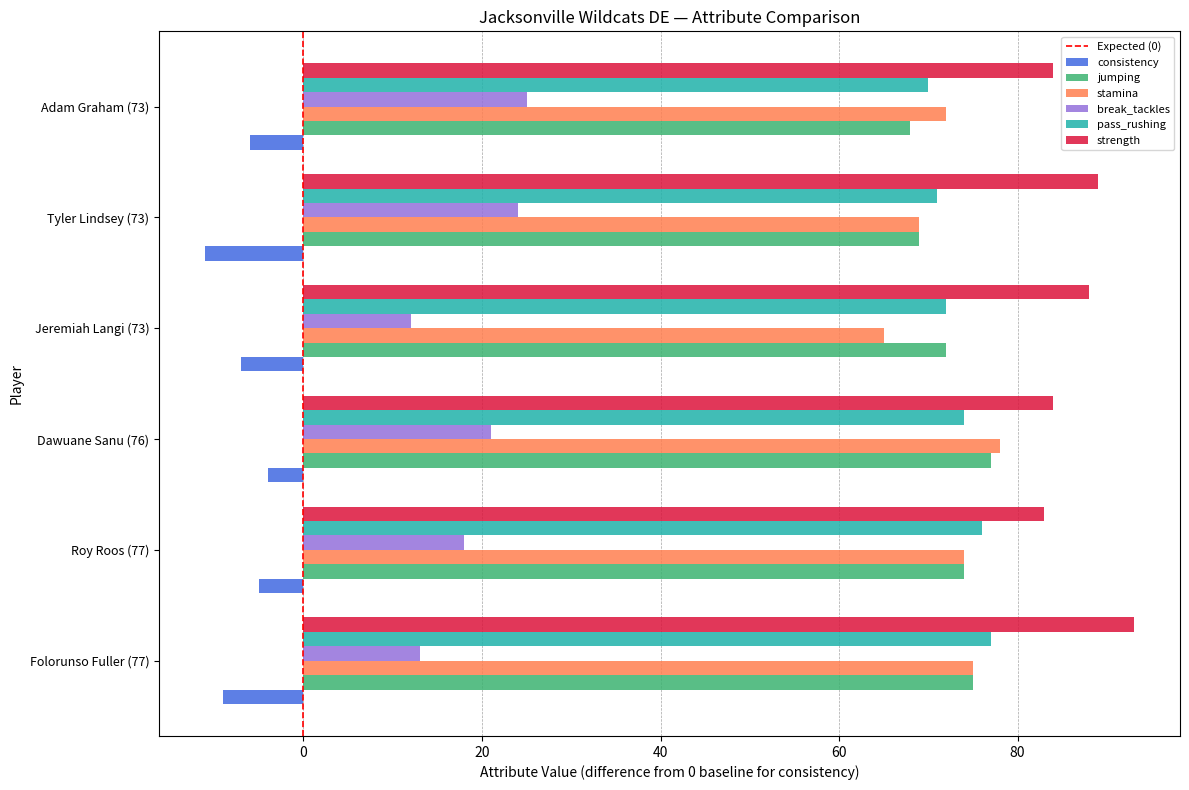

Which category has the highest value across all series?

Folorunso Fuller (77)